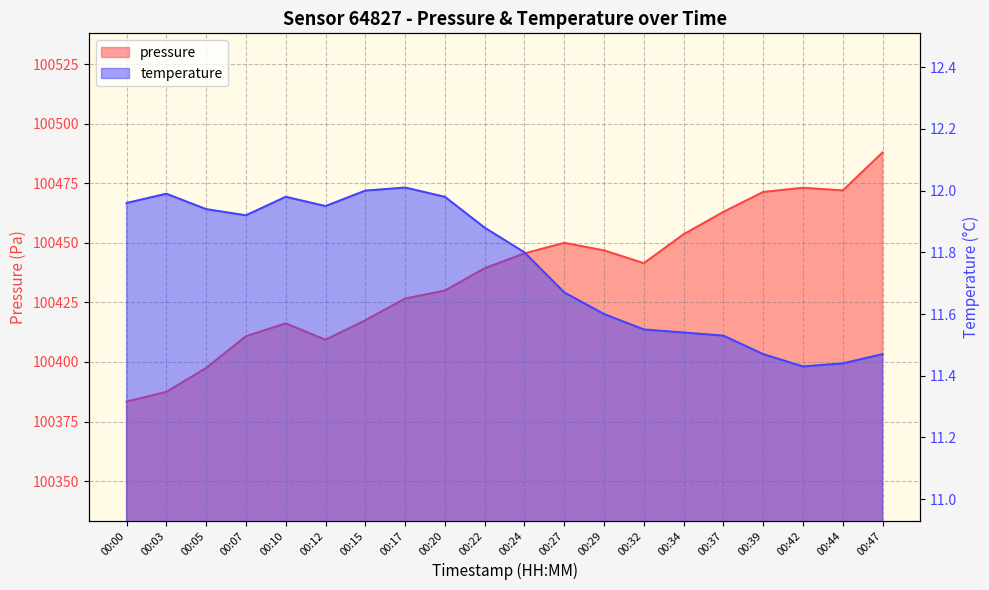

What is the sum of the temperature values at 00:34 and 00:20?

23.5